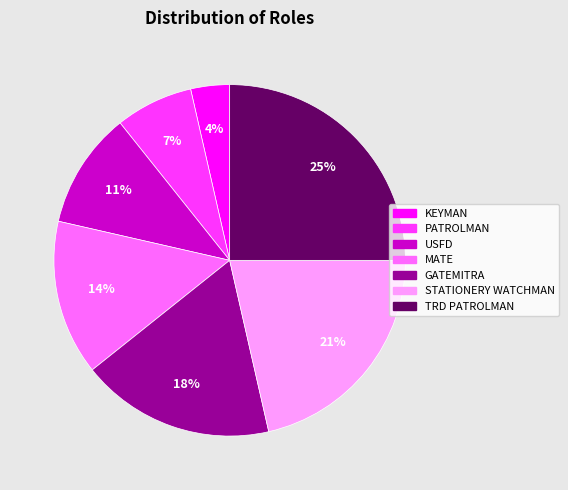

What is the ratio of the value at USFD to the value at TRD PATROLMAN?

0.4